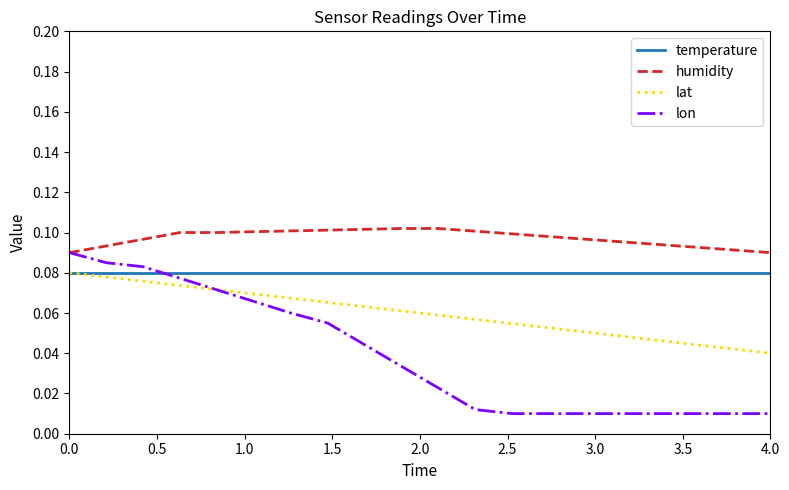

List the series in order of their overall mean, highest first.

humidity, temperature, lat, lon